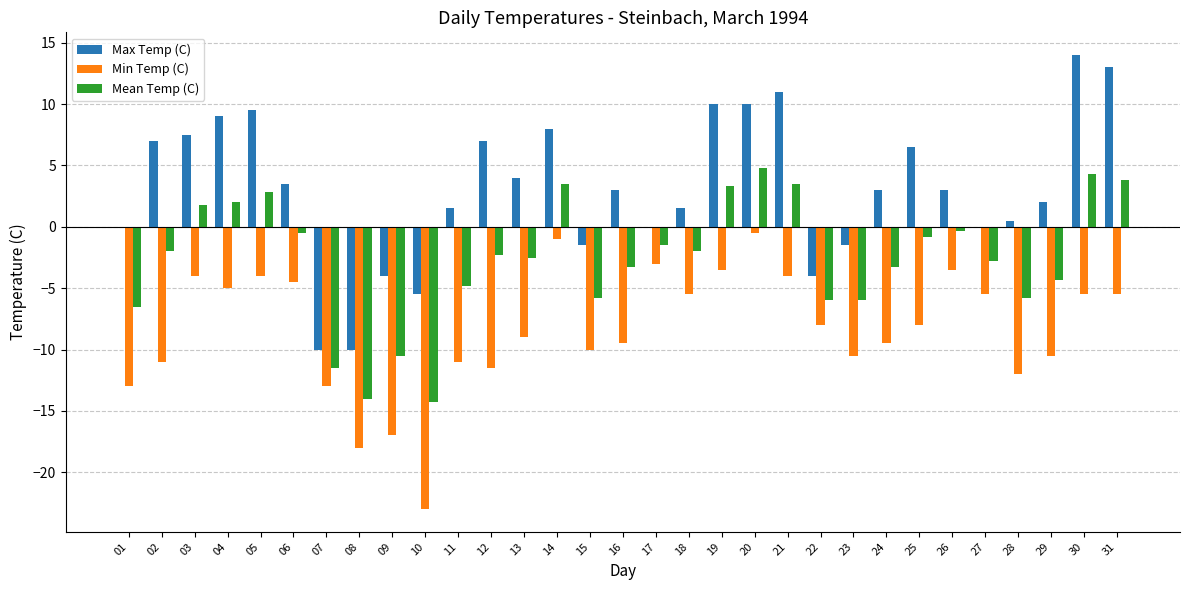

What is the sum of all Mean Temp (C) values?

-81.0